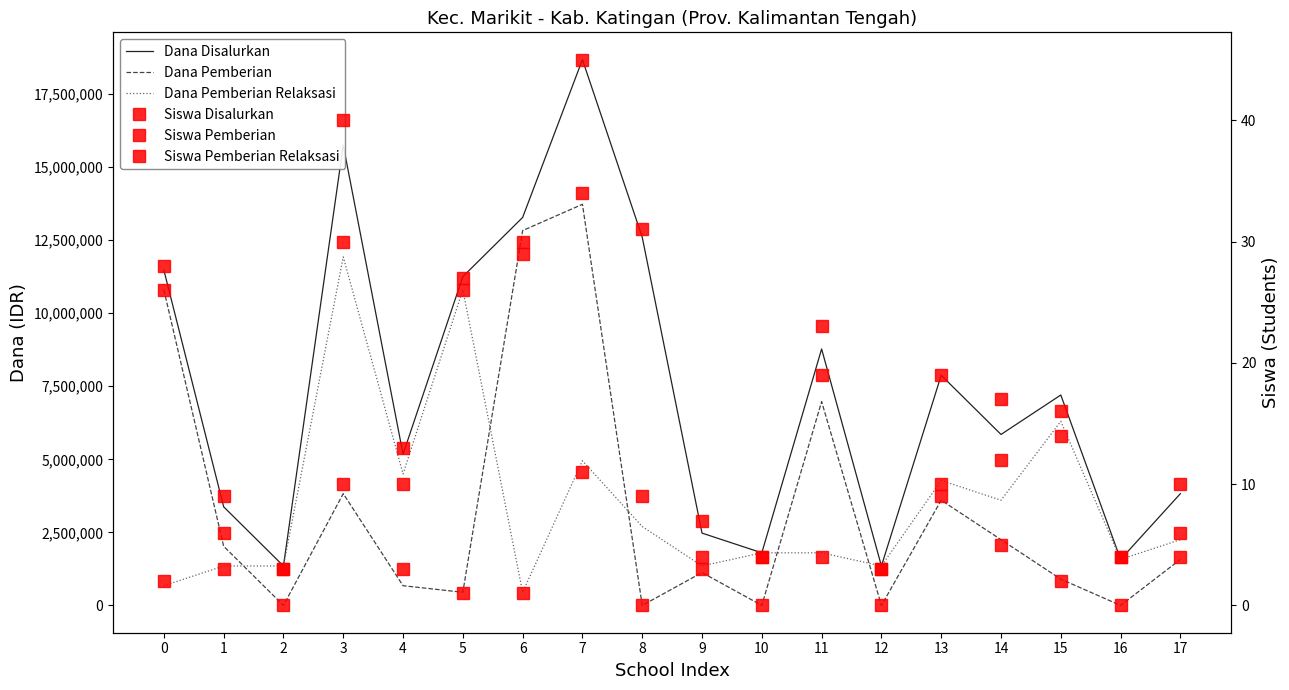

The Siswa Pemberian series shows 17 at 3. True or false?

False